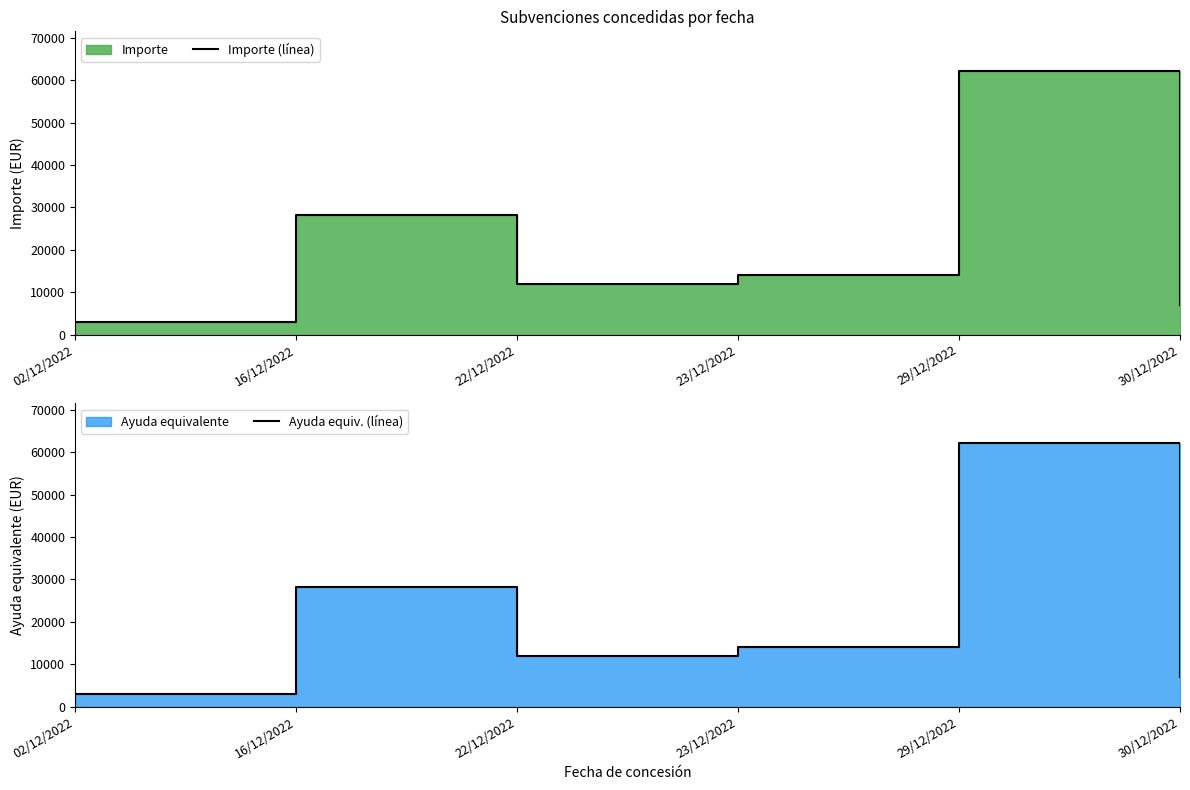

At which label does Importe (línea) first exceed 14000?

16/12/2022